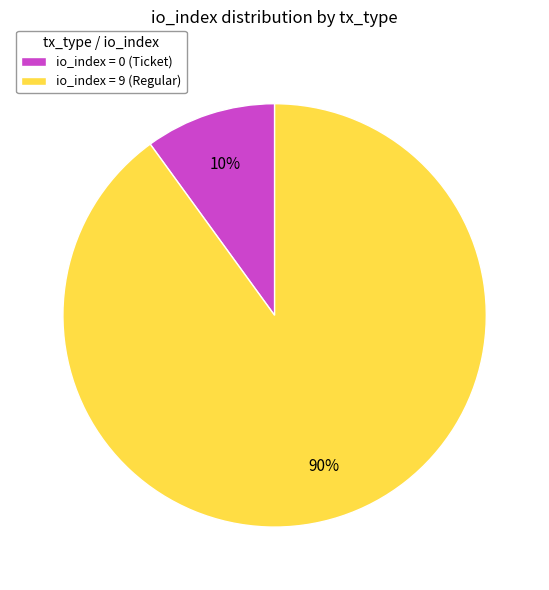

Which has a higher value, io_index = 0 (Ticket) or io_index = 9 (Regular)?

io_index = 9 (Regular)